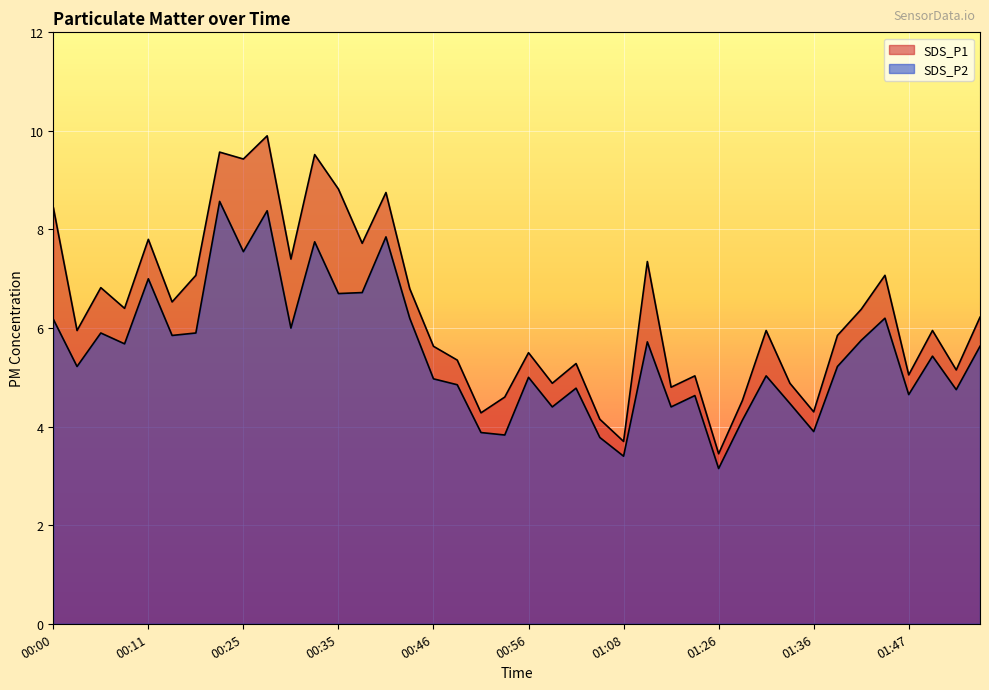

Reading left to right, what are all the values shown in this chart?

SDS_P1: 8.4	6.0	6.8	6.4	7.8	6.5	7.1	9.6	9.4	9.9	7.4	9.5	8.8	7.7	8.8	6.8	5.6	5.3	4.3	4.6	5.5	4.9	5.3	4.2	3.7	7.3	4.8	5.0	3.5	4.5	6.0	4.9	4.3	5.8	6.4	7.1	5.0	6.0	5.2	6.2
SDS_P2: 6.2	5.2	5.9	5.7	7.0	5.8	5.9	8.6	7.5	8.4	6.0	7.8	6.7	6.7	7.8	6.2	5.0	4.8	3.9	3.8	5.0	4.4	4.8	3.8	3.4	5.7	4.4	4.6	3.1	4.1	5.0	4.5	3.9	5.2	5.8	6.2	4.7	5.4	4.8	5.6